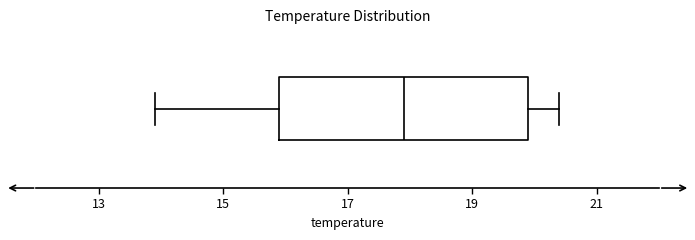

Transcribe this box plot: give where the median line is, the range the box spans, and where the two whiskers end, as read against the x-axis. The values are not printed on the chart, so give them approximately, as read against the axis.

median 18.0, box 16.0 to 20.0, whiskers 14.0 to 20.4